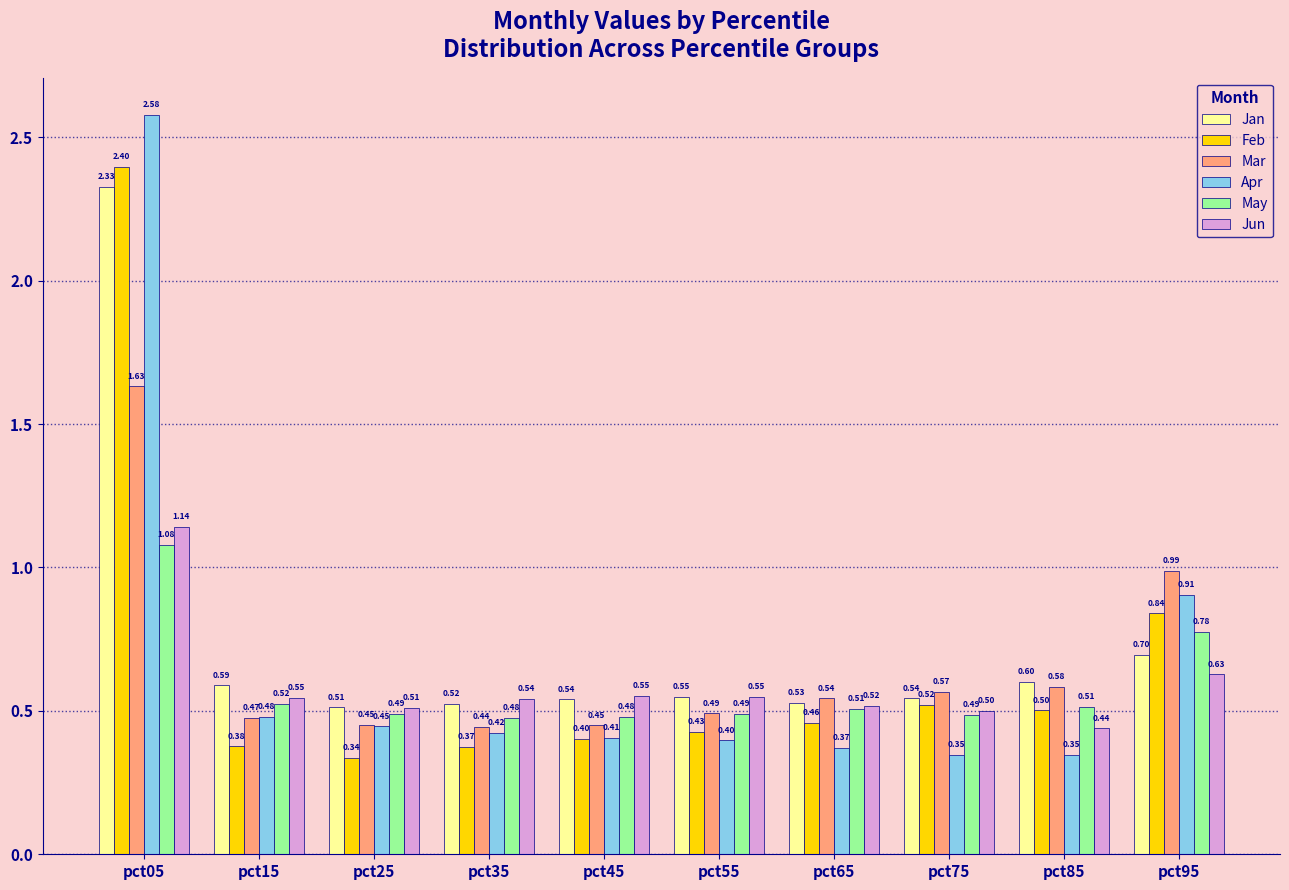

Where is Jan nearest to the value 1?

pct95